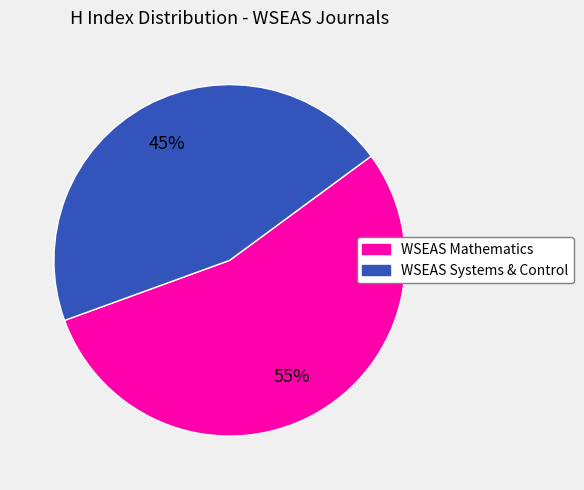

Does any single category account for the majority?

Yes